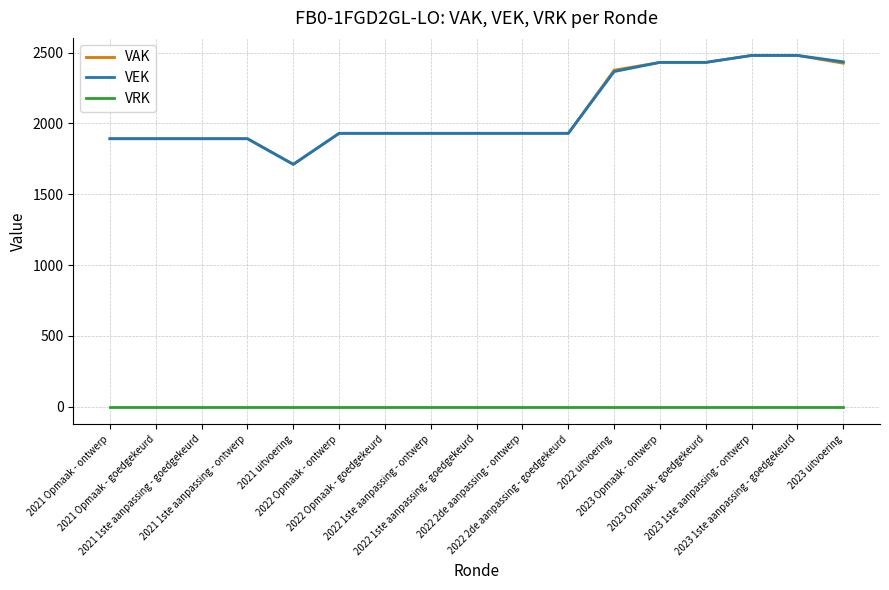

True or false: VEK and VRK intersect in this chart.

False